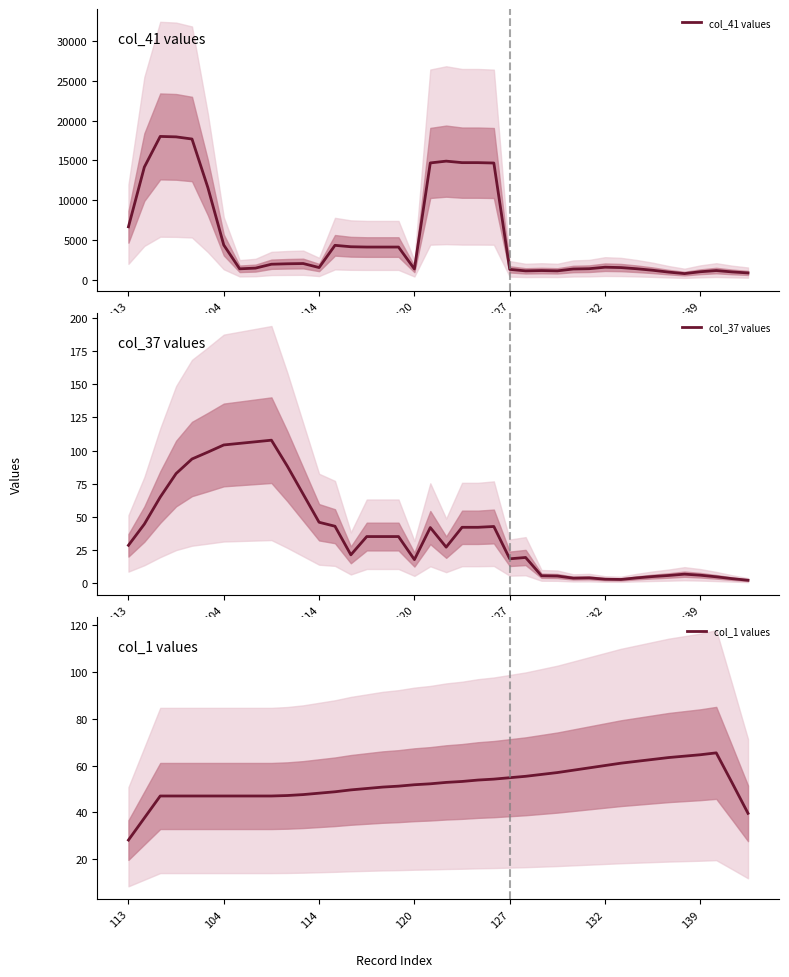

Reading left to right, transcribe all the data shown in this chart.

col_41 values: 6650.4	14152.6	18007.8	17952.8	17682.2	11573.4	4361.8	1369.6	1459.0	1945.8	2002.6	2034.0	1530.4	4321.2	4143.8	4105.0	4105.0	4105.0	1346.0	14676.6	14902.8	14714.0	14714.0	14667.4	1299.4	1112.0	1150.8	1113.4	1347.4	1384.8	1572.2	1526.6	1376.6	1189.2	956.2	768.8	1001.8	1151.8	979.8	853.4
col_37 values: 28.4	44.4	64.8	82.6	93.6	98.8	104.2	105.4	106.6	107.8	88.2	67.0	45.8	42.8	21.2	35.0	35.0	35.0	17.6	41.8	27.0	42.0	42.0	42.6	18.2	19.2	5.4	5.2	3.6	3.8	2.8	2.6	3.8	4.8	5.6	6.6	5.8	4.6	3.2	2.0
col_1 values: 28.2	37.6	47.0	47.0	47.0	47.0	47.0	47.0	47.0	47.0	47.2	47.6	48.2	48.8	49.6	50.2	50.8	51.2	51.8	52.2	52.8	53.2	53.8	54.2	54.8	55.4	56.2	57.0	58.0	59.0	60.0	61.0	61.8	62.6	63.4	64.0	64.6	65.4	52.6	39.6